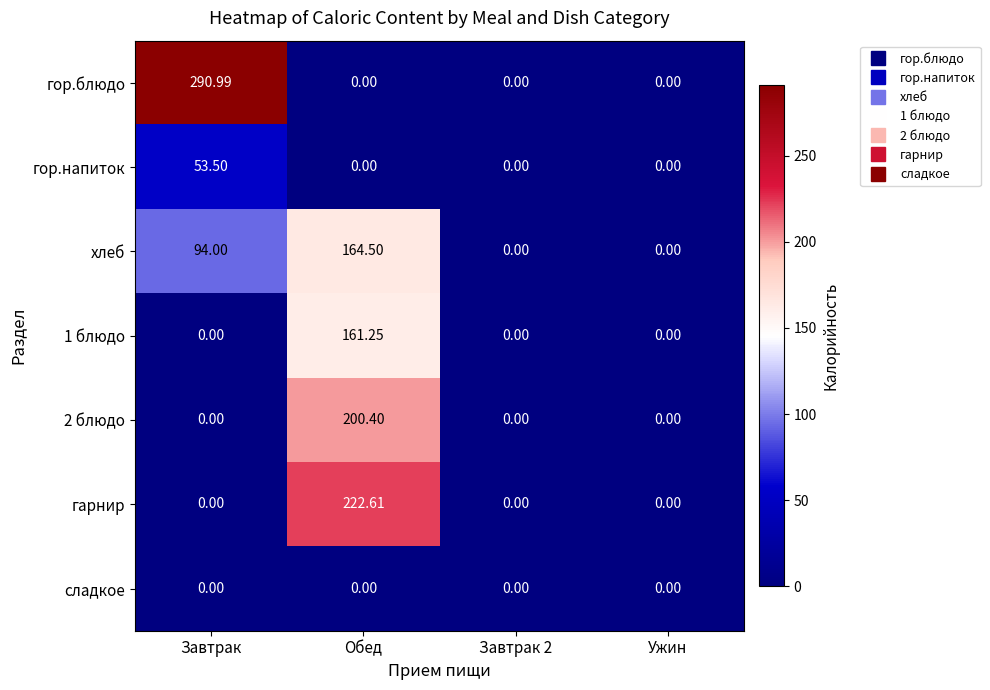

Which series has the largest total across all categories?

гор.блюдо